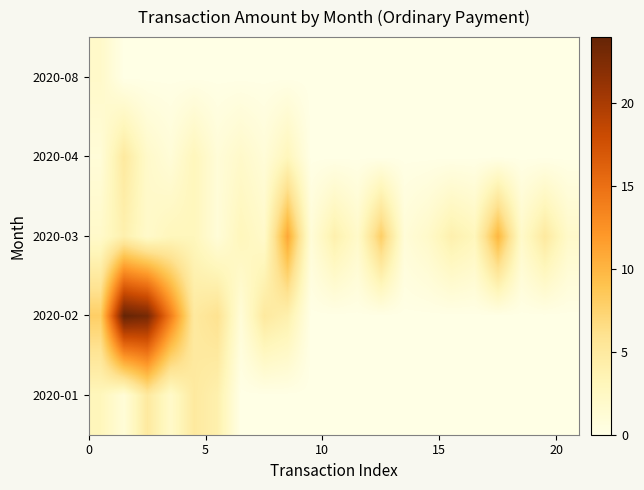

How many series are shown in this chart?

5